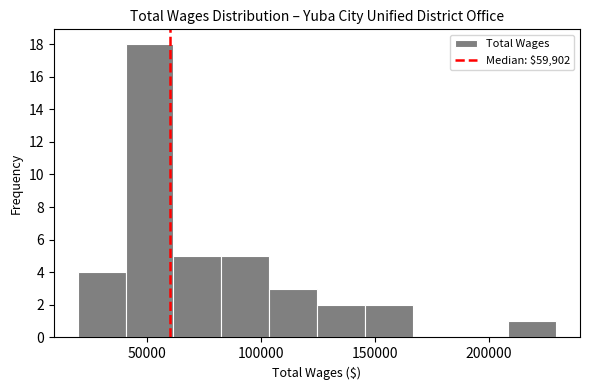

How tall is the bar that spans 105000 to 125000 on the x-axis? Neither the bar edges nor the heights are printed on the chart, so give them approximately, as read against the axes.

3